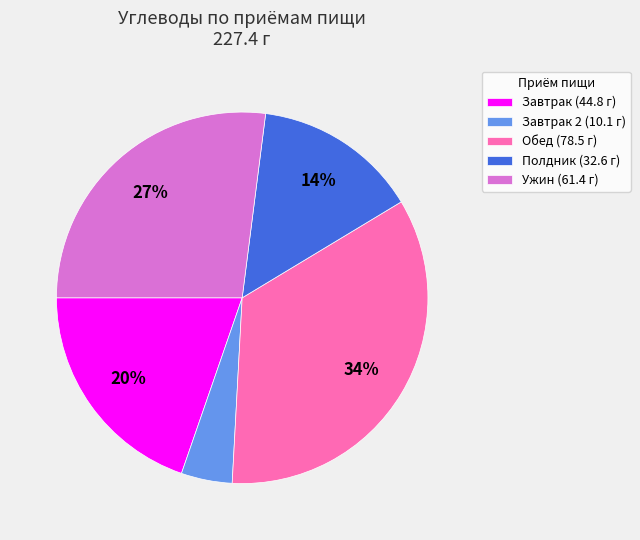

Is it true that Ужин (61.4 г) is 27% of the pie?

True